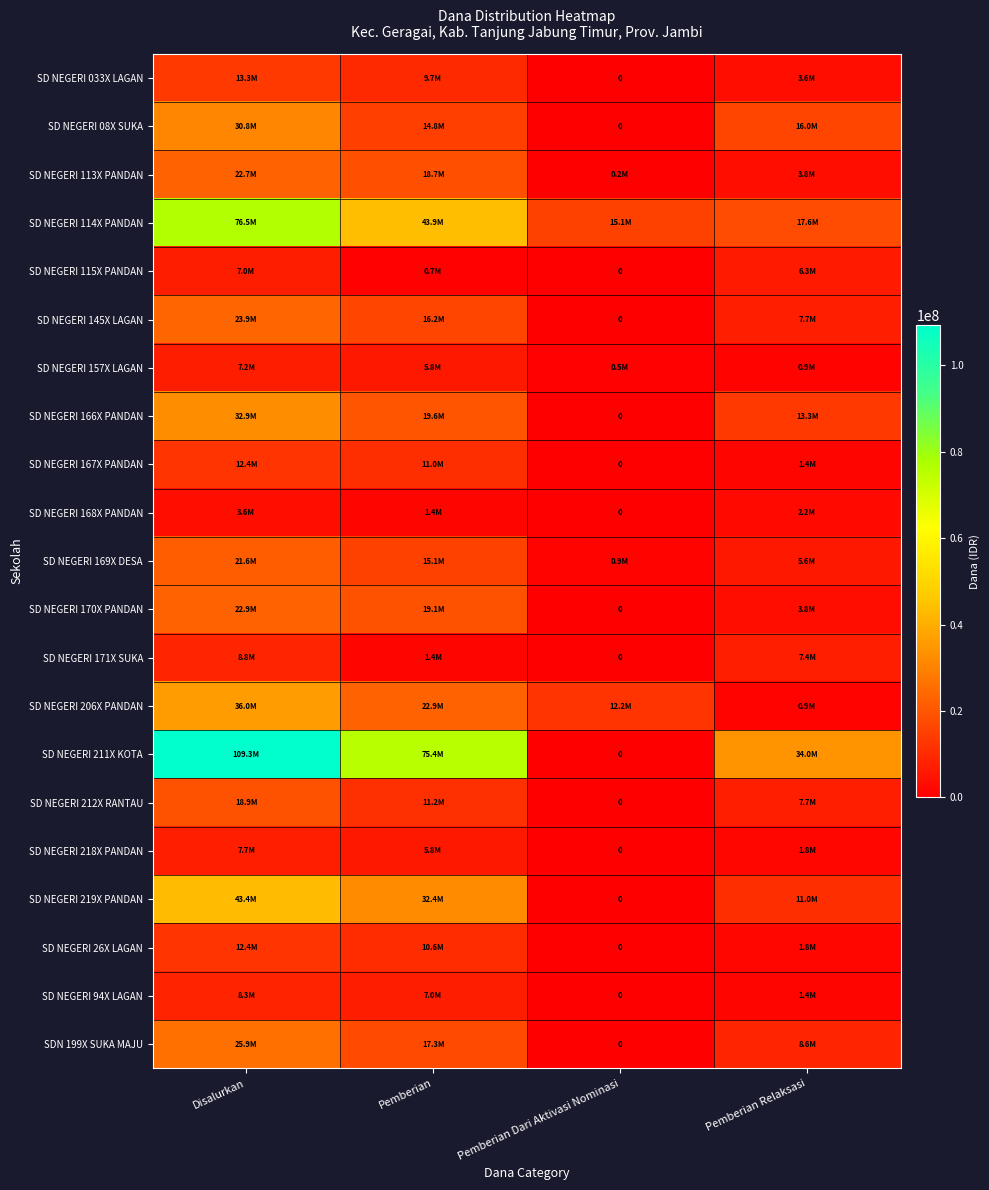

Which series has the widest spread of values?

SD NEGERI 211X KOTA